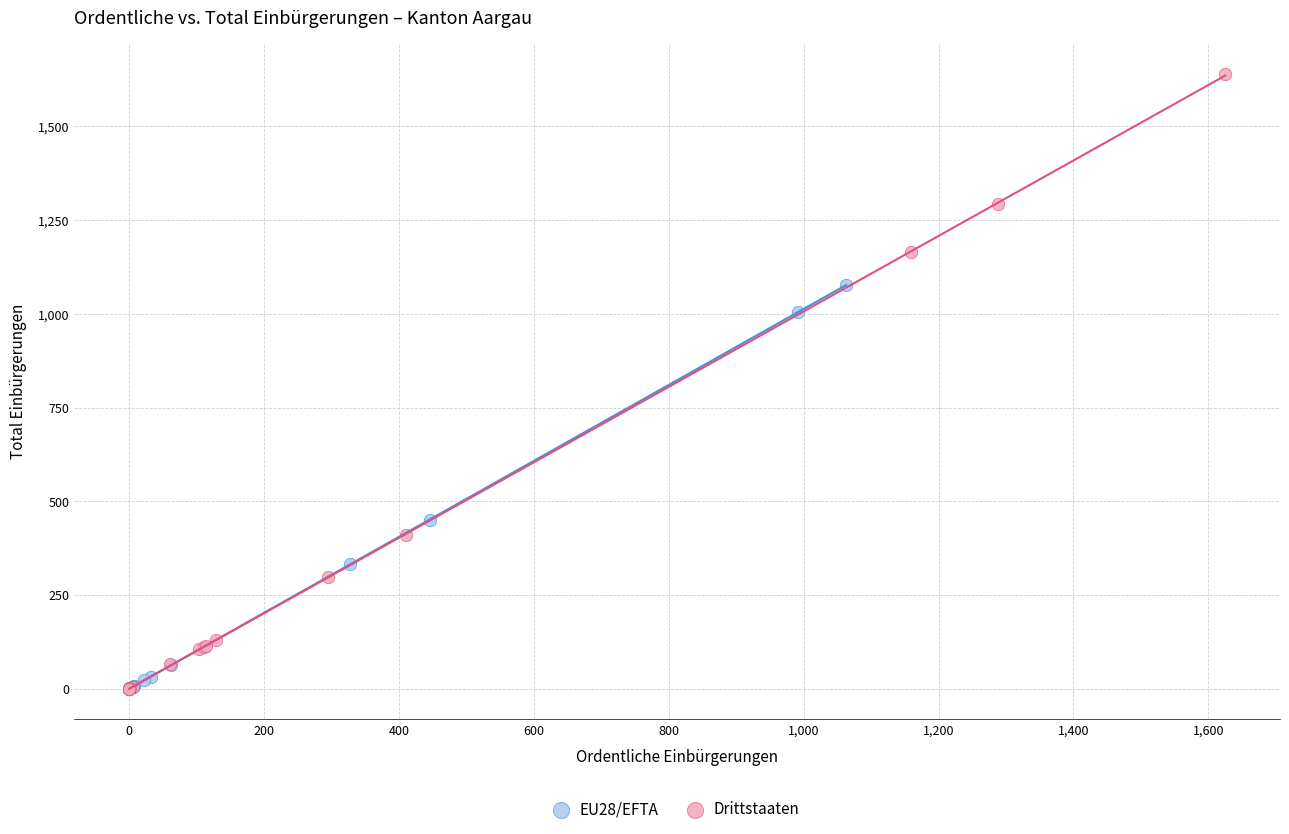

Which series reaches the maximum Y coordinate?

Drittstaaten